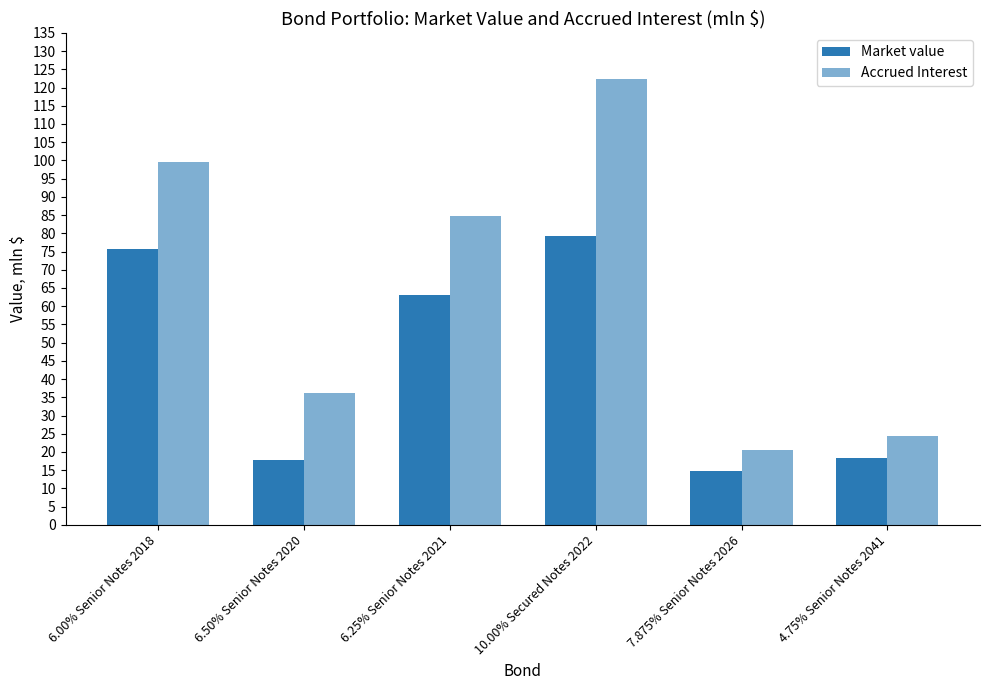

What is the lowest value of the Market value series?

14.7